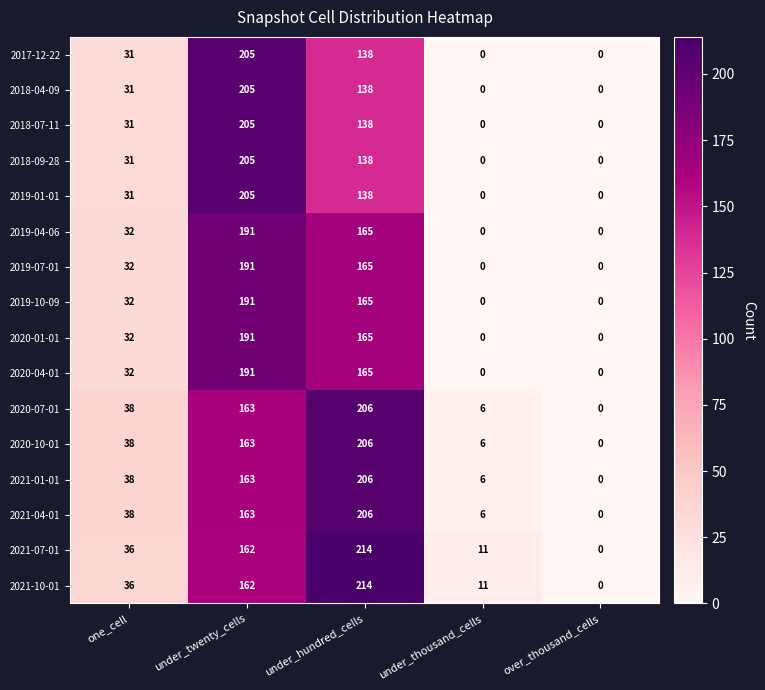

What is the average value of the 2021-07-01 series?

85